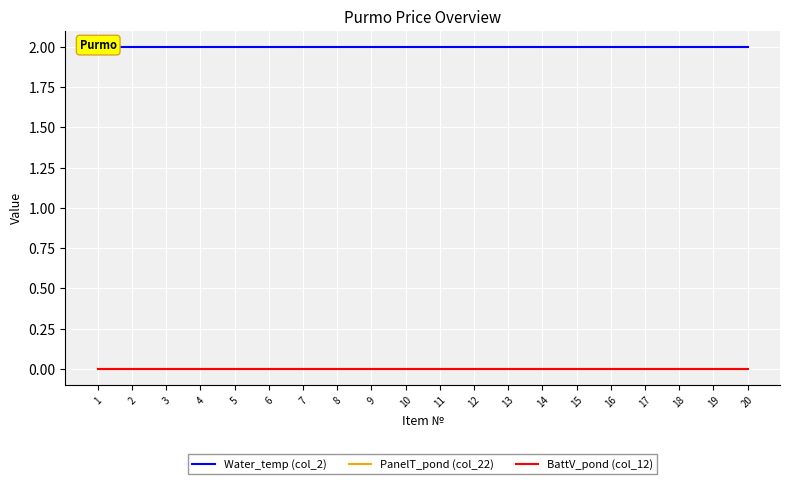

How many lines are shown in the chart?

3